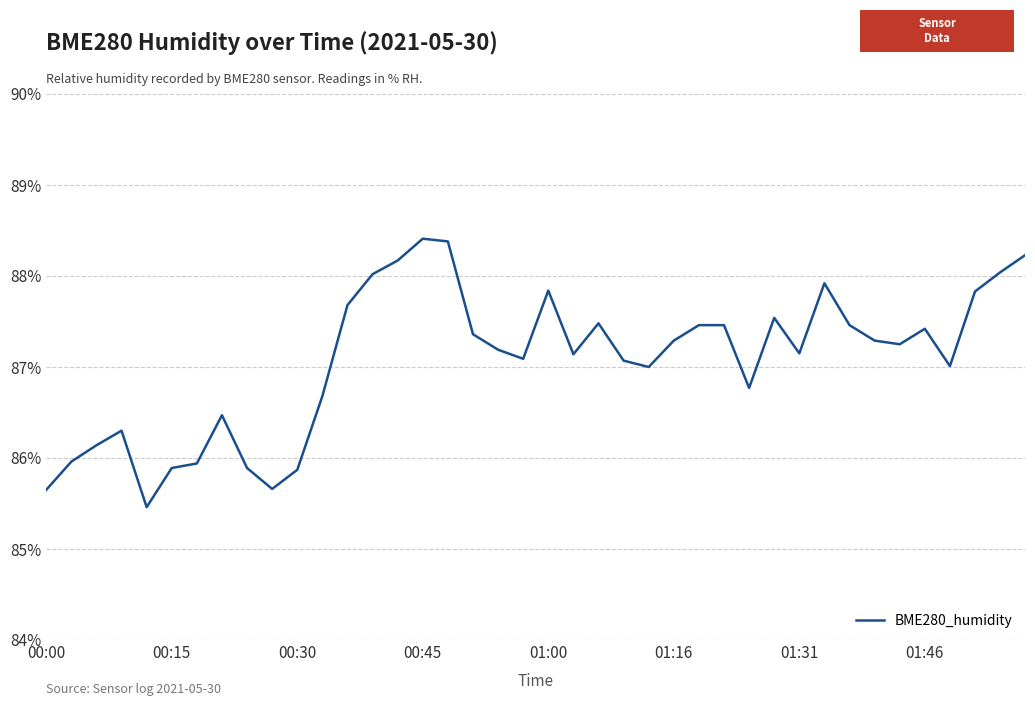

What is the greatest value displayed?

88.4